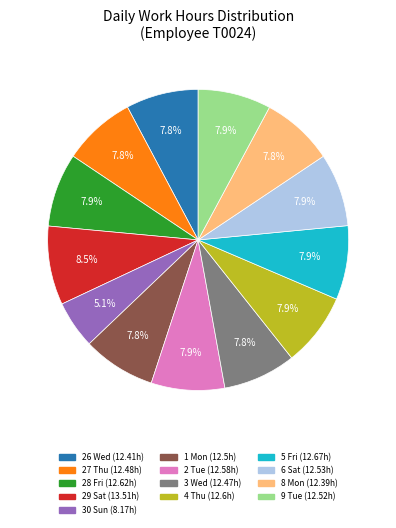

How many segments does this pie chart have?

13